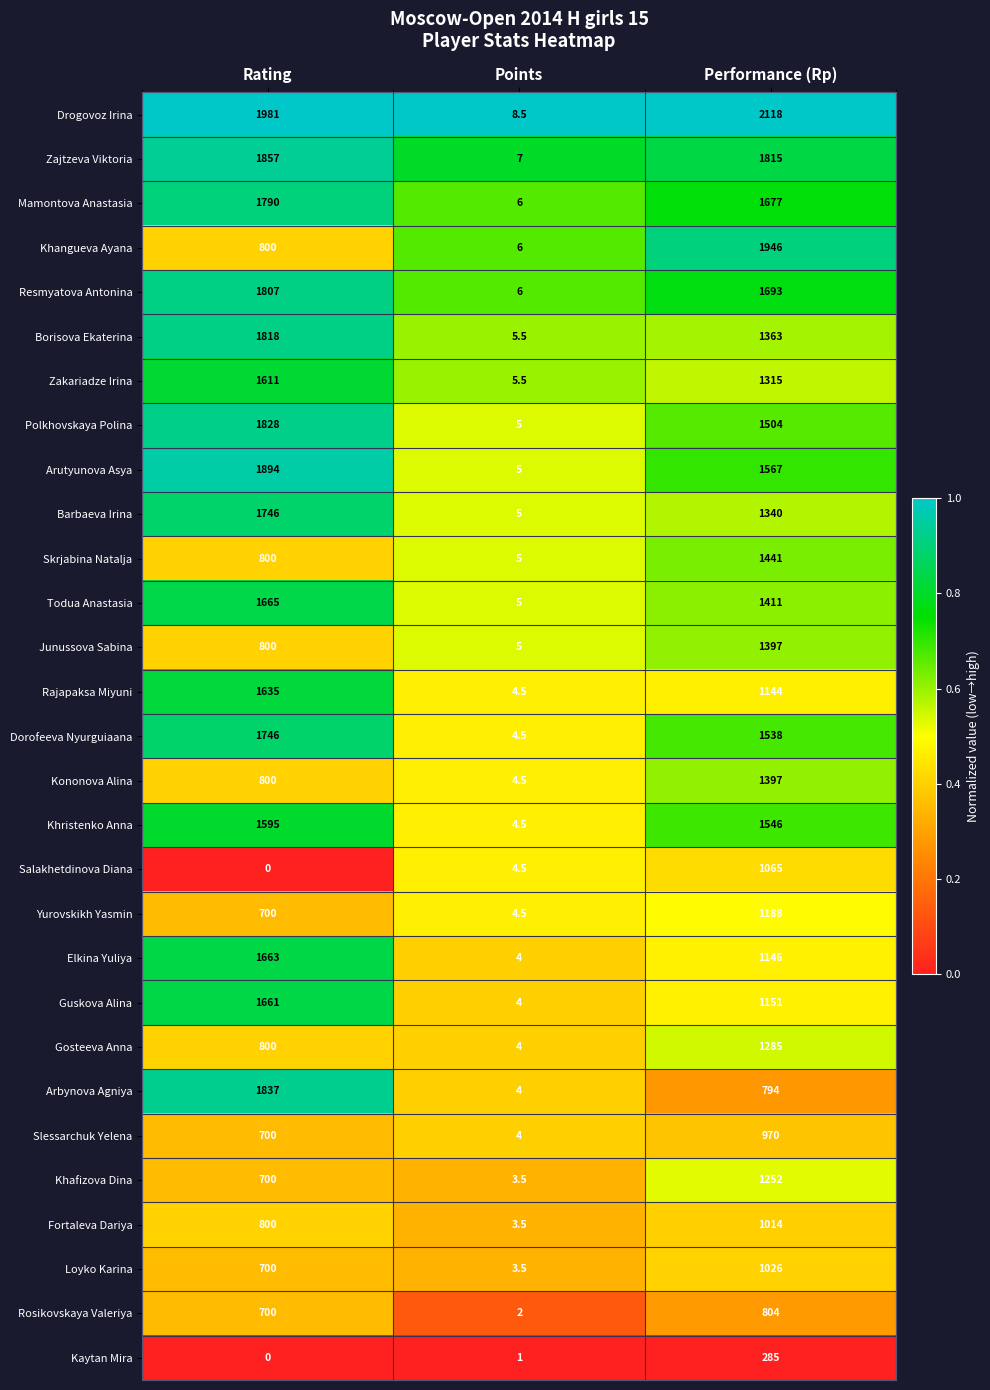

What is the sum of the Zakariadze Irina values at Rating and Performance (Rp)?

2926.0